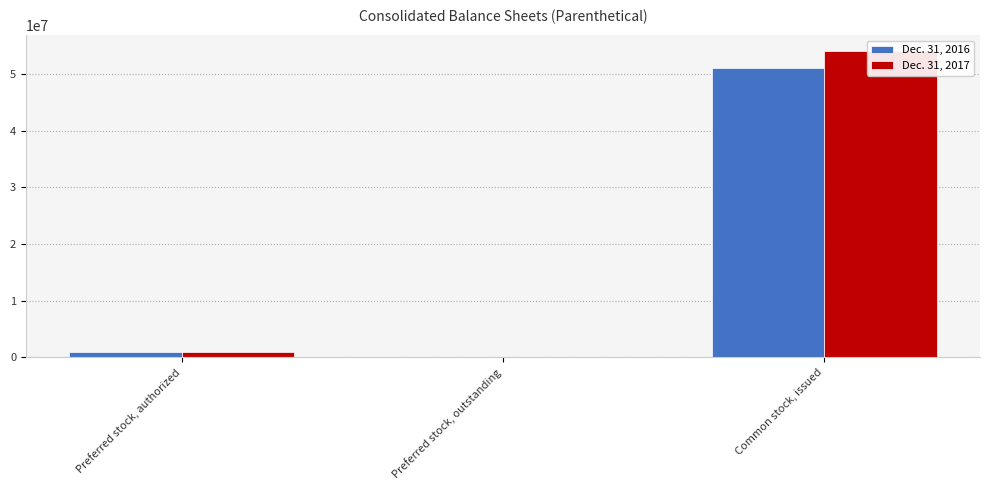

What is the label of the 2nd bar from the right?

Preferred stock, outstanding